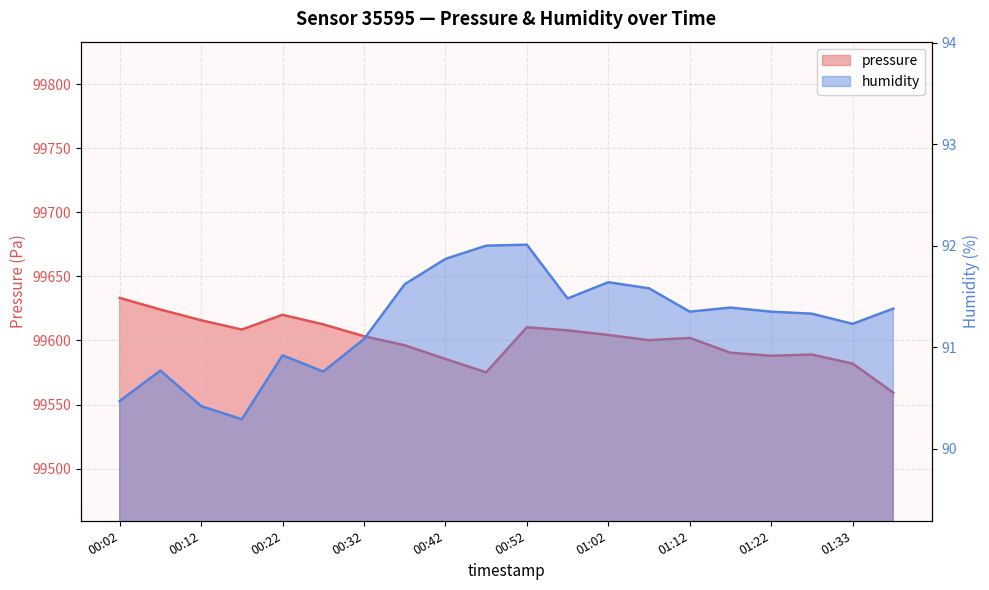

What is the difference between the maximum and minimum values in the humidity series?

1.7